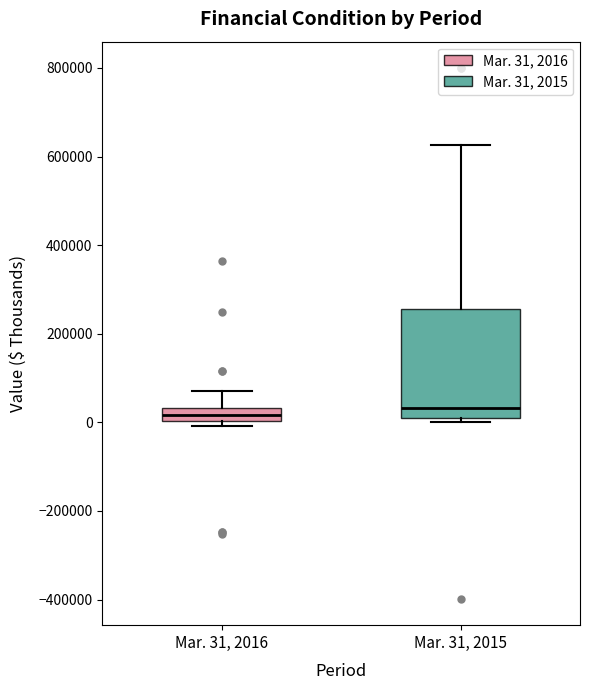

Where does the upper whisker of the box for Mar. 31, 2016 end on the y-axis? The values are not printed on the chart, so give them approximately, as read against the axis.

80000